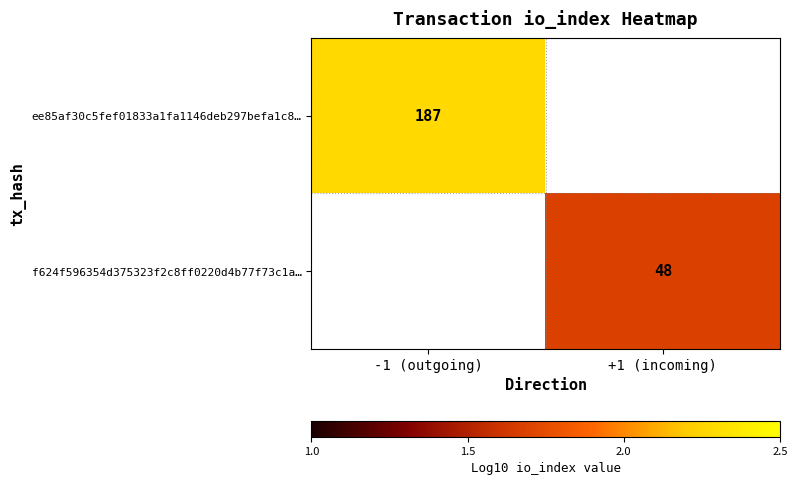

Is the value of f624f596354d375323f2c8ff0220d4b77f73c1a… at +1 (incoming) greater than the value of ee85af30c5fef01833a1fa1146deb297befa1c8… at -1 (outgoing)?

No